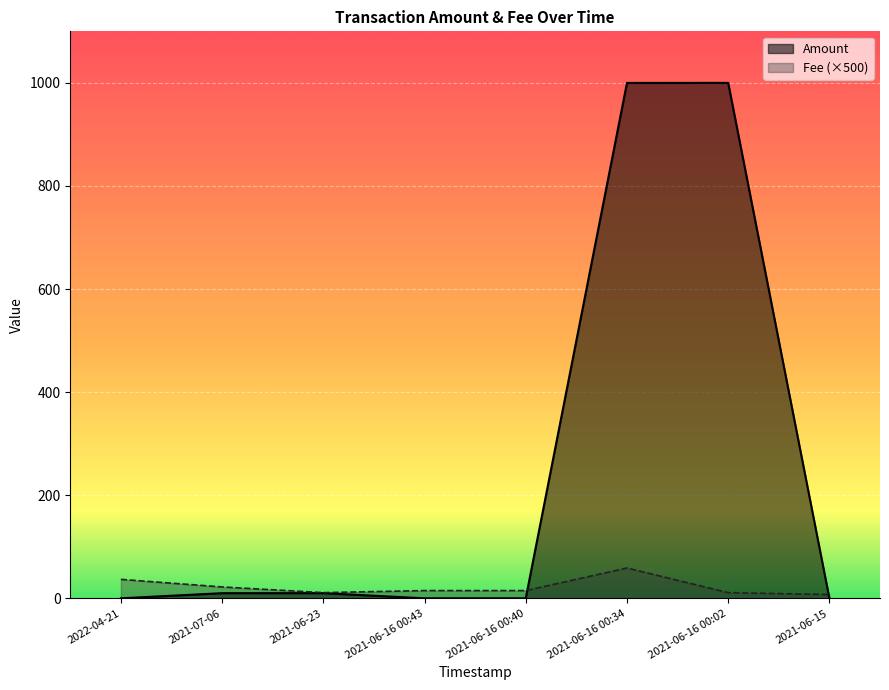

Which category has the lowest value in the Amount series?

2021-06-16 00:43